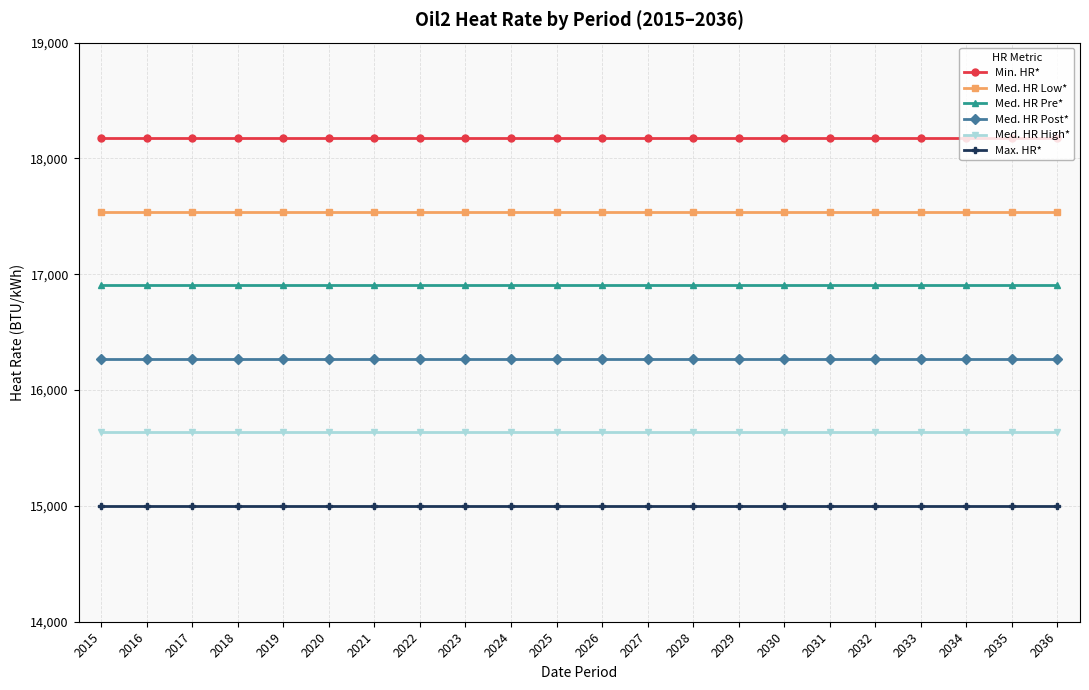

Is it true that Med. HR High* equals 26247 at 2031?

False